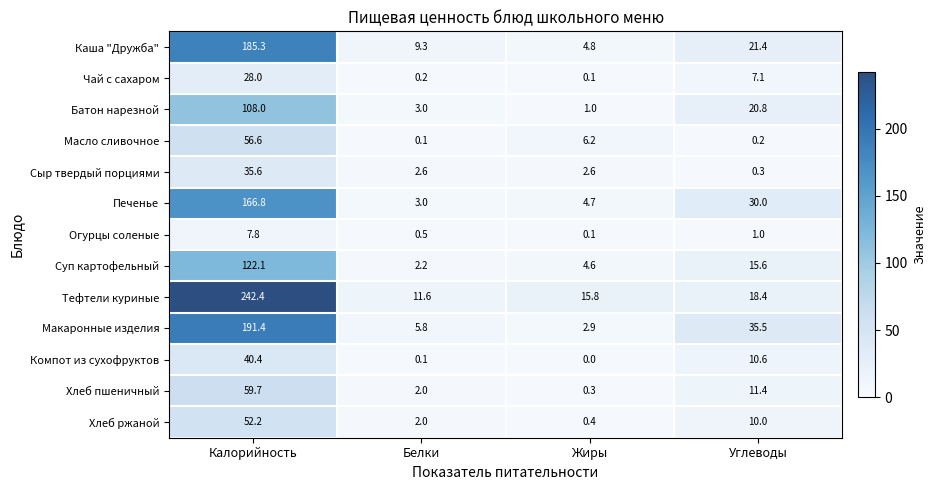

What is the difference between the maximum and minimum values in the Печенье series?

163.8